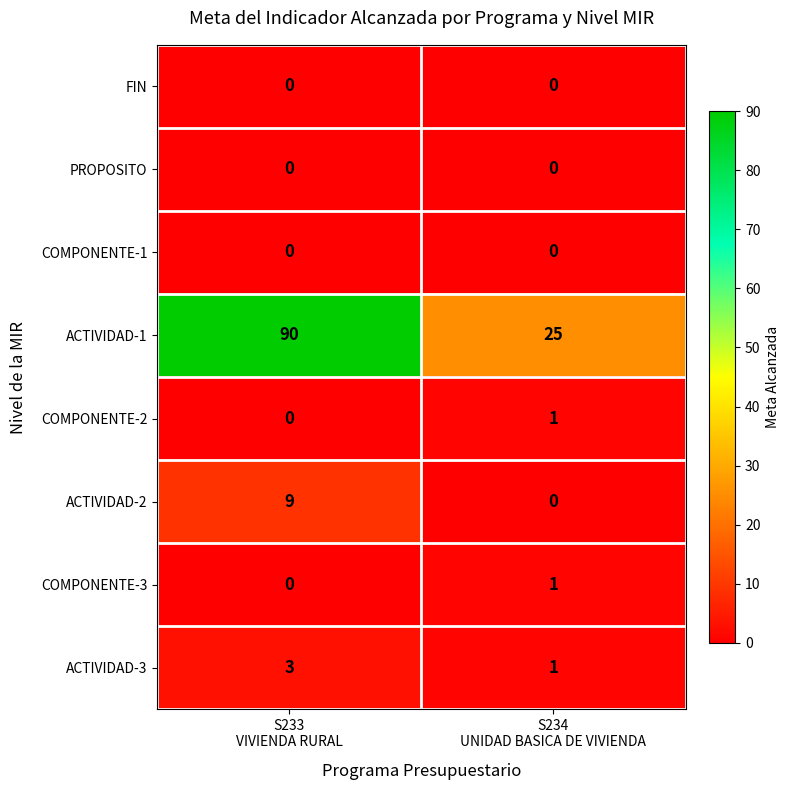

What is the difference between the maximum and minimum values in the ACTIVIDAD-2 series?

9